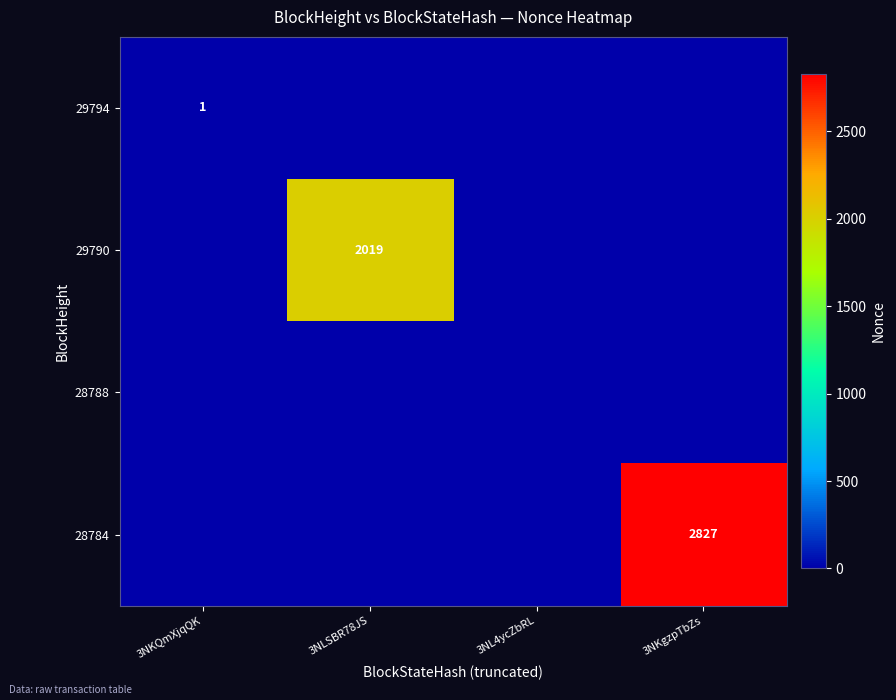

The value of 28784 at 3NKgzpTbZs is 2827. True or false?

True